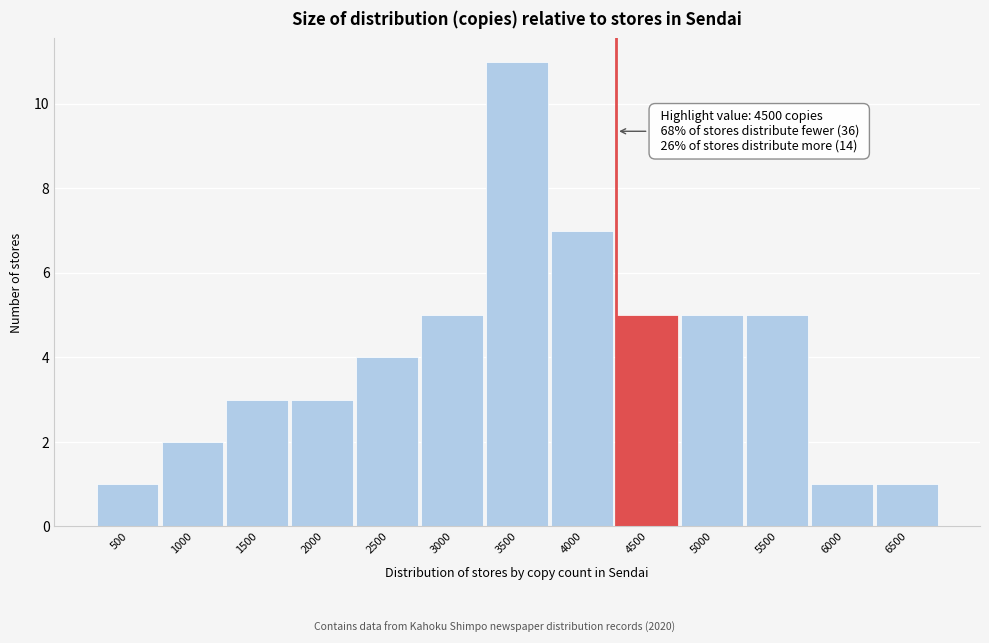

Reading left to right, list all the values displayed in this chart.

500=1	1000=2	1500=3	2000=3	2500=4	3000=5	3500=11	4000=7	4500=5	5000=5	5500=5	6000=1	6500=1